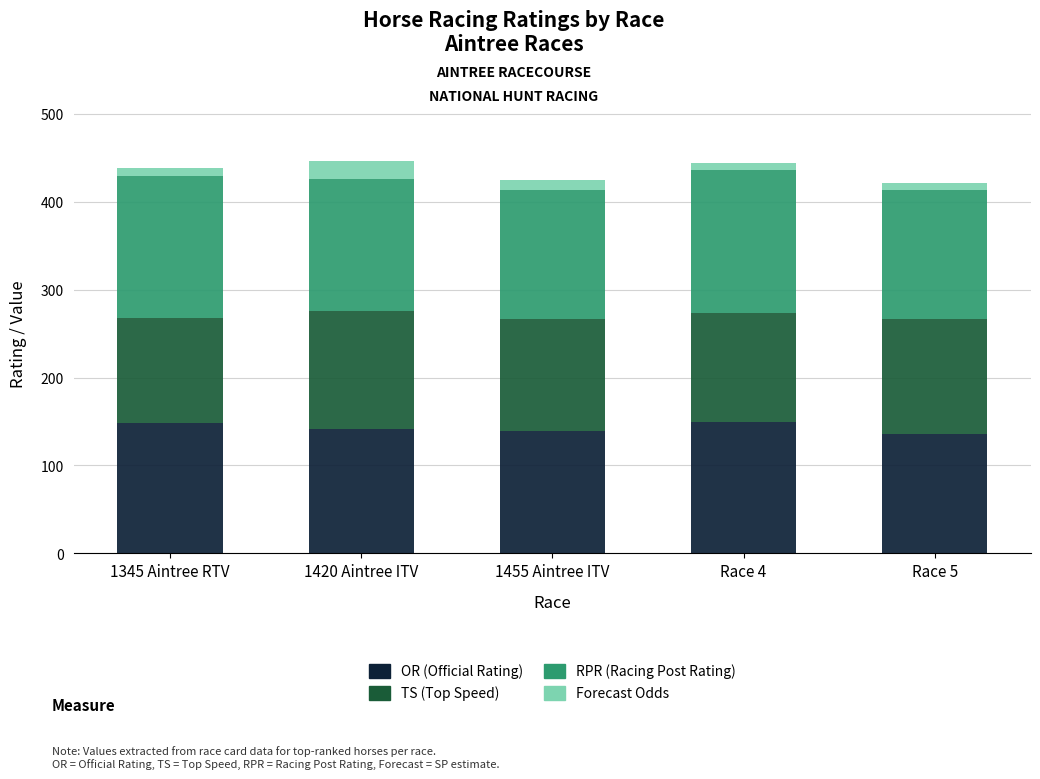

What is the average value of the OR (Official Rating) series?

142.8